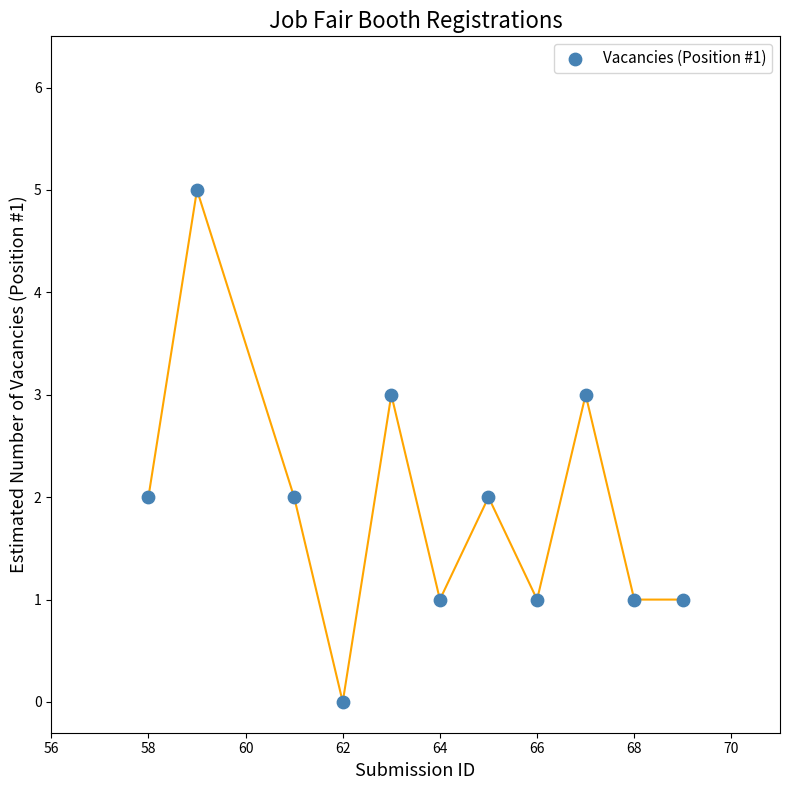

What is the range of Y values (max minus min)?

5